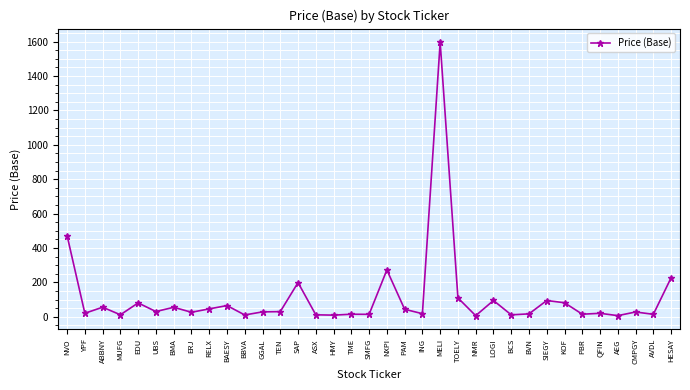

Where does the data first go above 28?

NVO